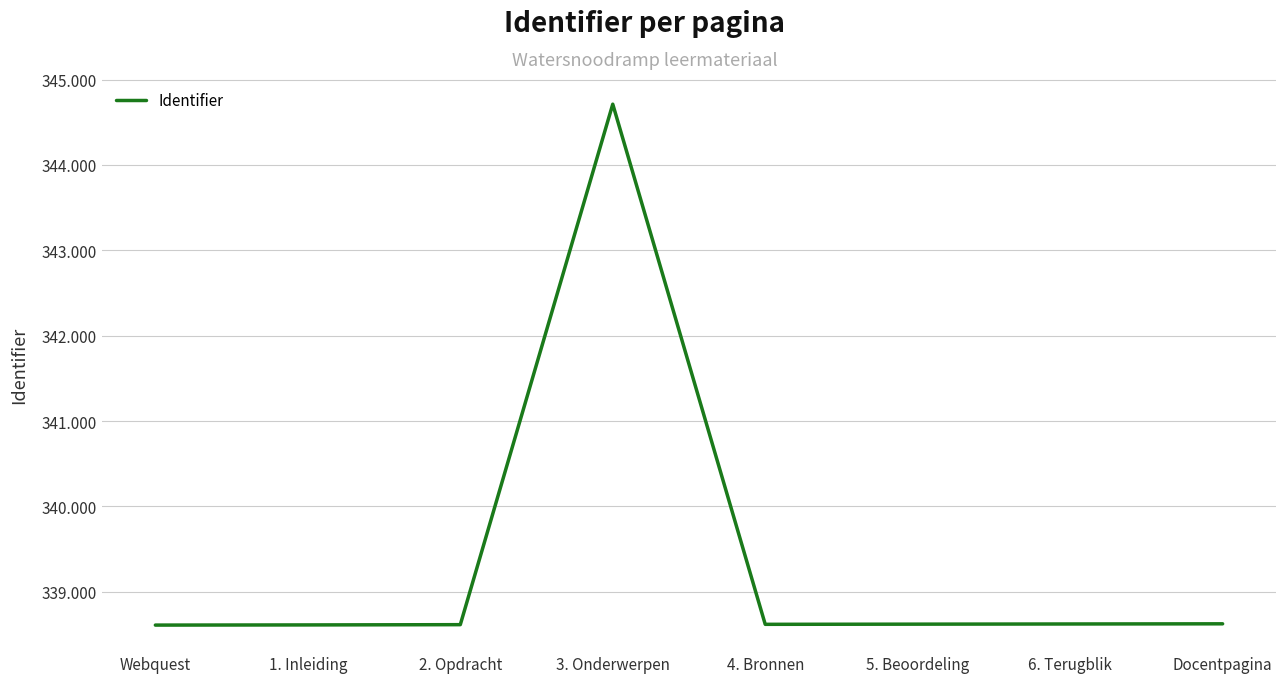

Does the chart have visible grid lines?

Yes